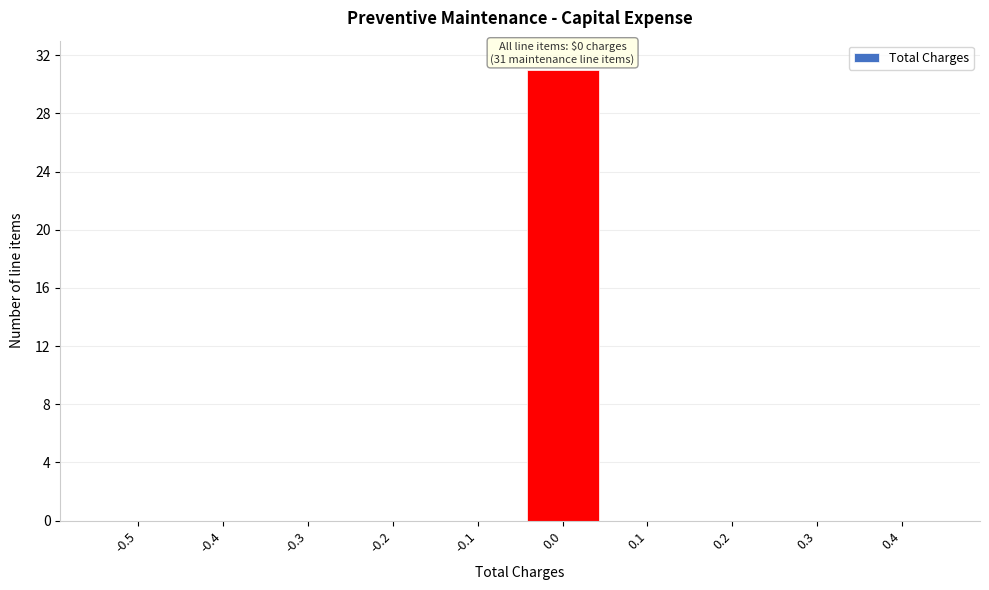

Reading left to right, list all the values displayed in this chart.

-0.5=0	-0.4=0	-0.3=0	-0.2=0	-0.1=0	0.0=31	0.1=0	0.2=0	0.3=0	0.4=0